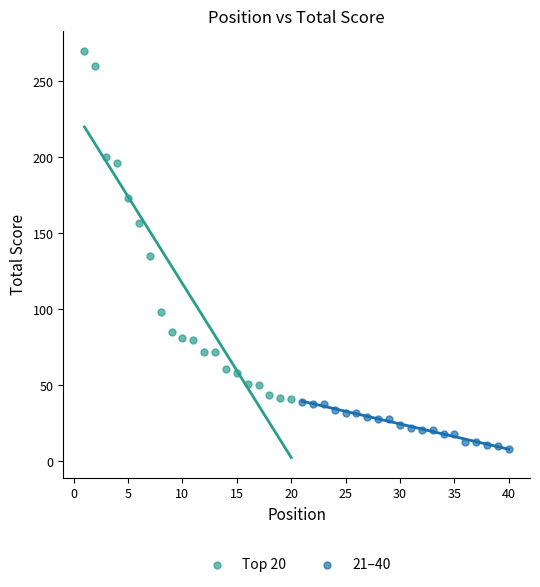

Which series has the largest Y range (max minus min)?

Top 20